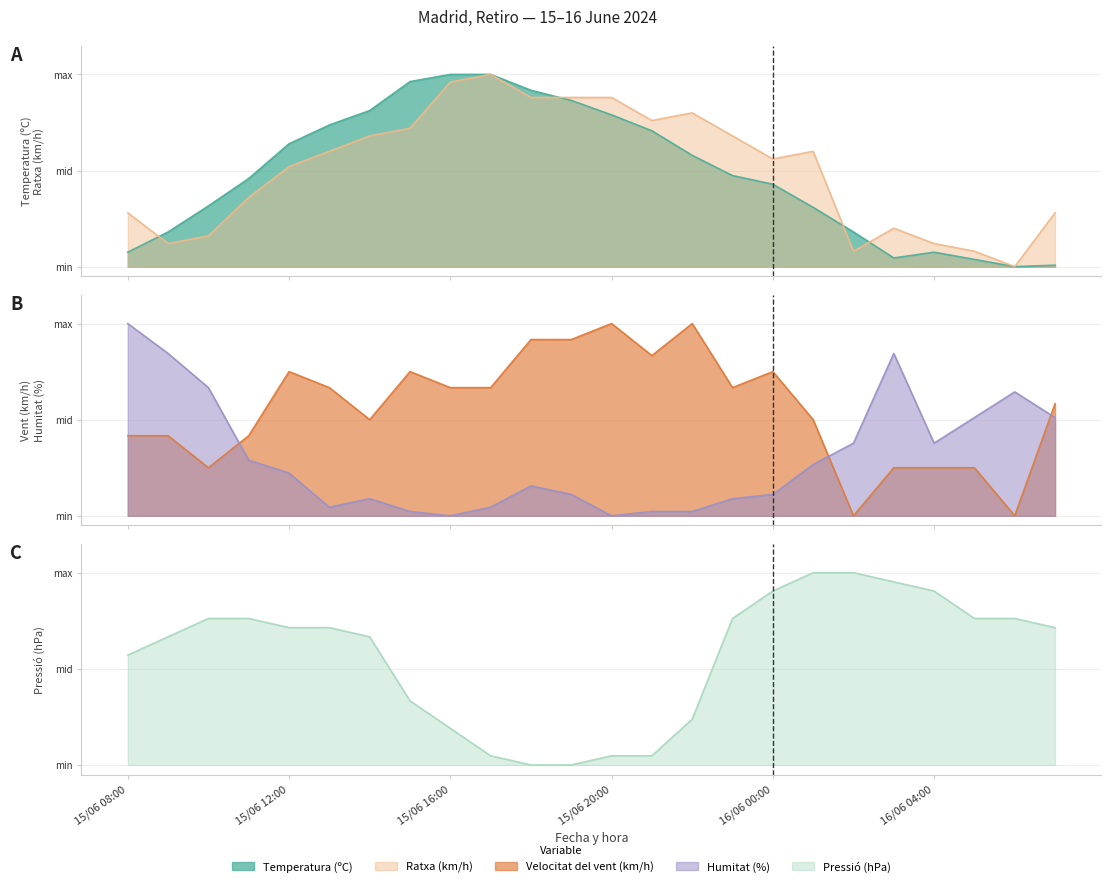

In Ratxa (km/h), how many points are higher than both neighbors (excluding endpoints)?

4